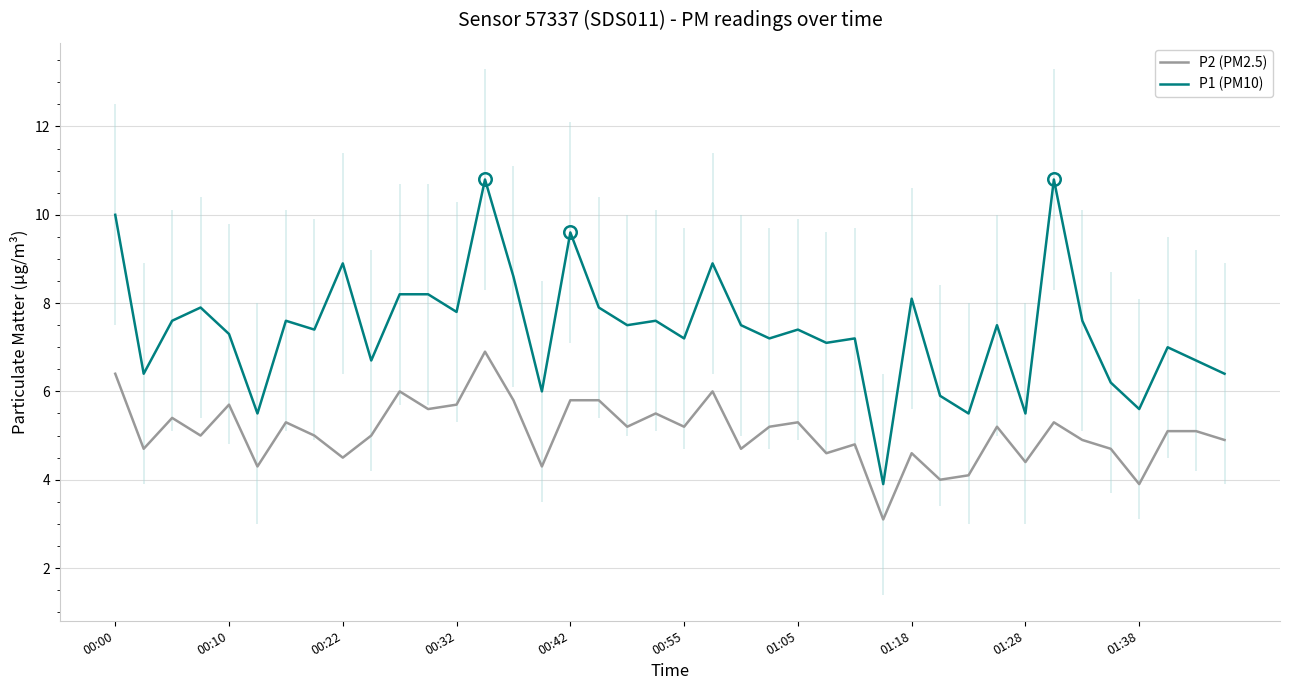

Rank the series by their average value, from highest to lowest.

P1 (PM10), P2 (PM2.5)